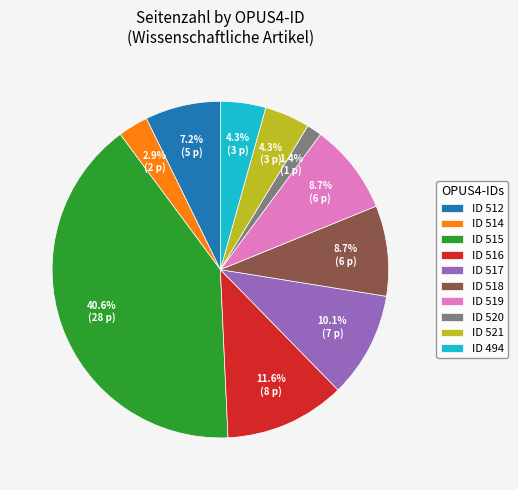

Combined, what portion of the pie is ID 516 and ID 512?

18.8%